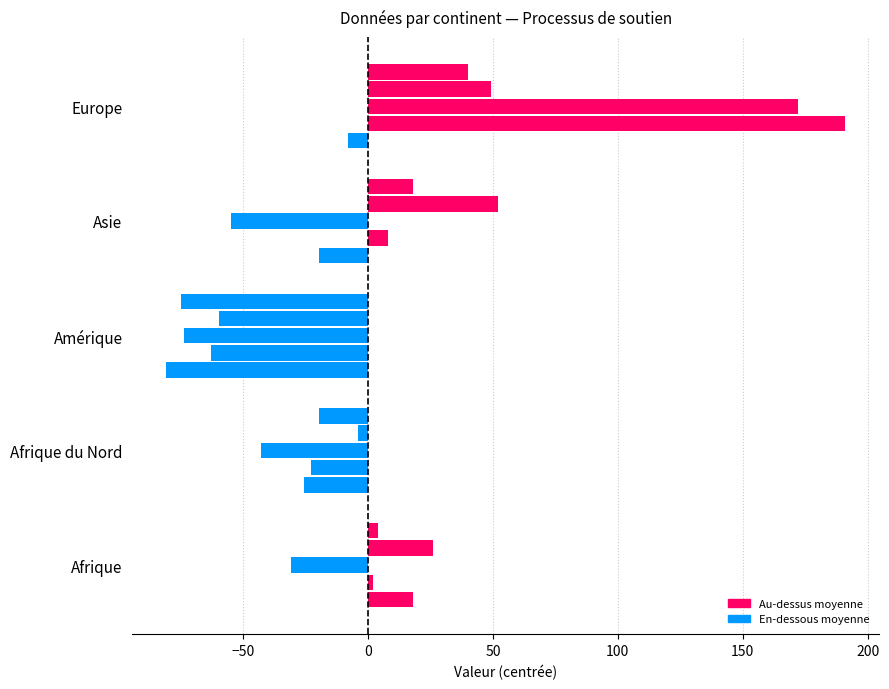

Count the number of categories in the chart.

5